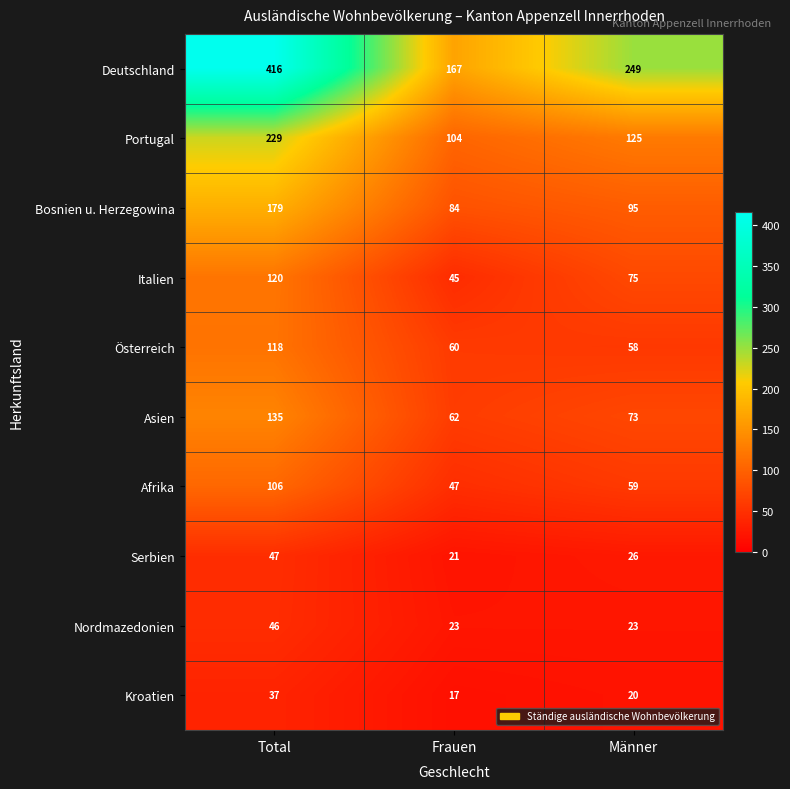

Rank the series by their maximum value, from lowest to highest.

Kroatien, Nordmazedonien, Serbien, Afrika, Österreich, Italien, Asien, Bosnien u. Herzegowina, Portugal, Deutschland